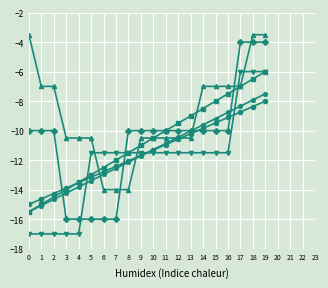

What is the greatest value displayed?

-3.5